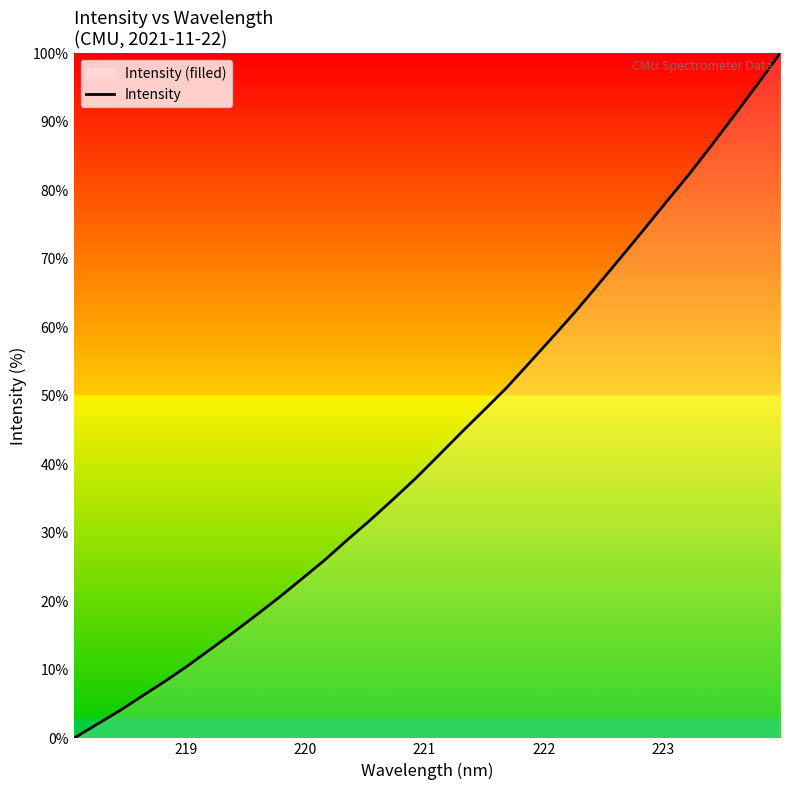

What is the difference between the maximum and minimum values?

100.0